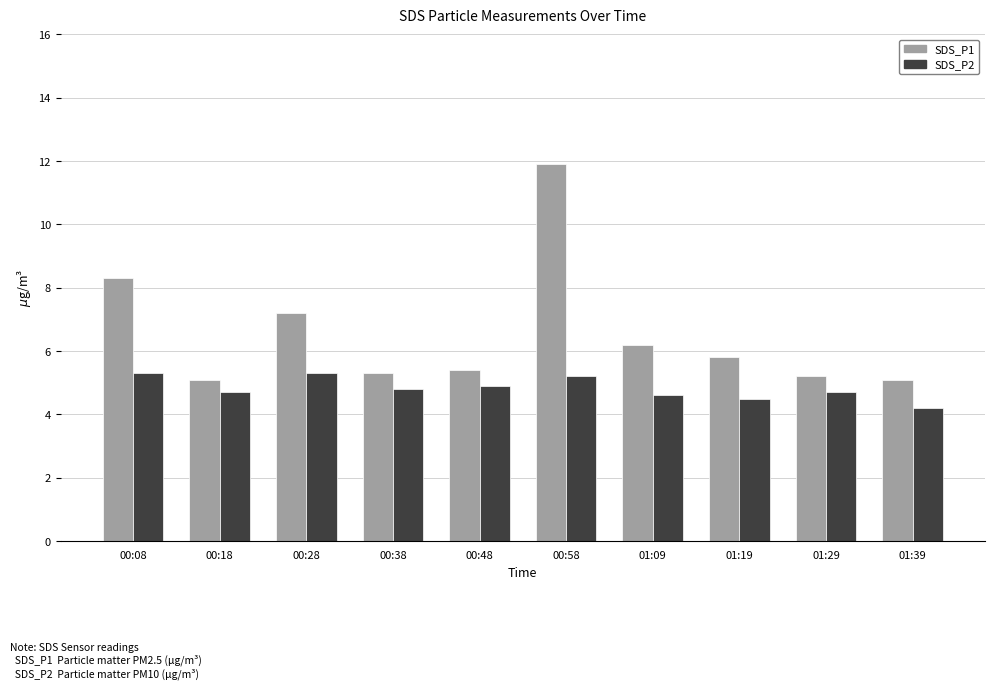

At which label is SDS_P2 closest to 4?

01:39